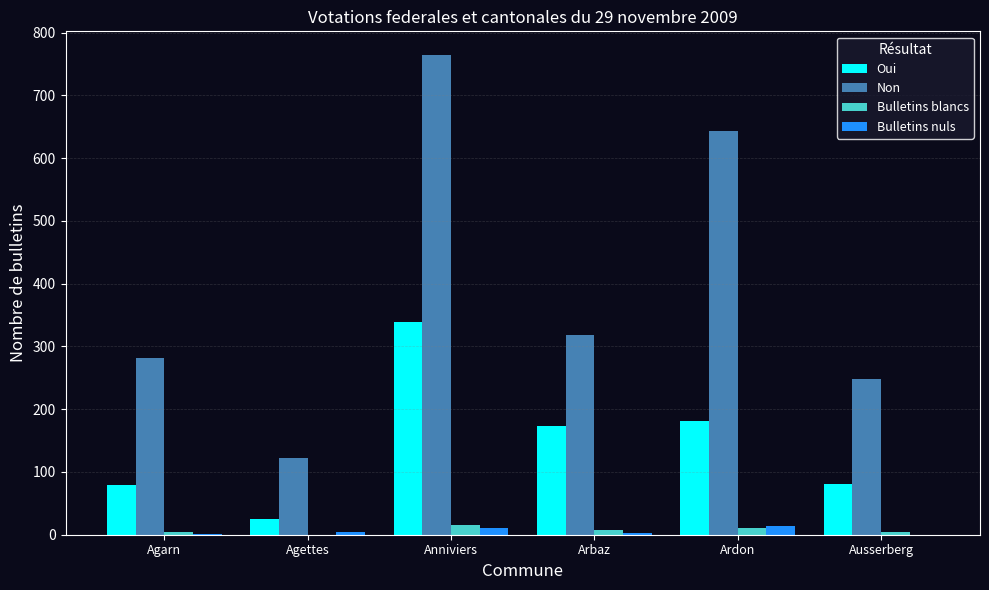

What is the total value across all series at Ausserberg?

333